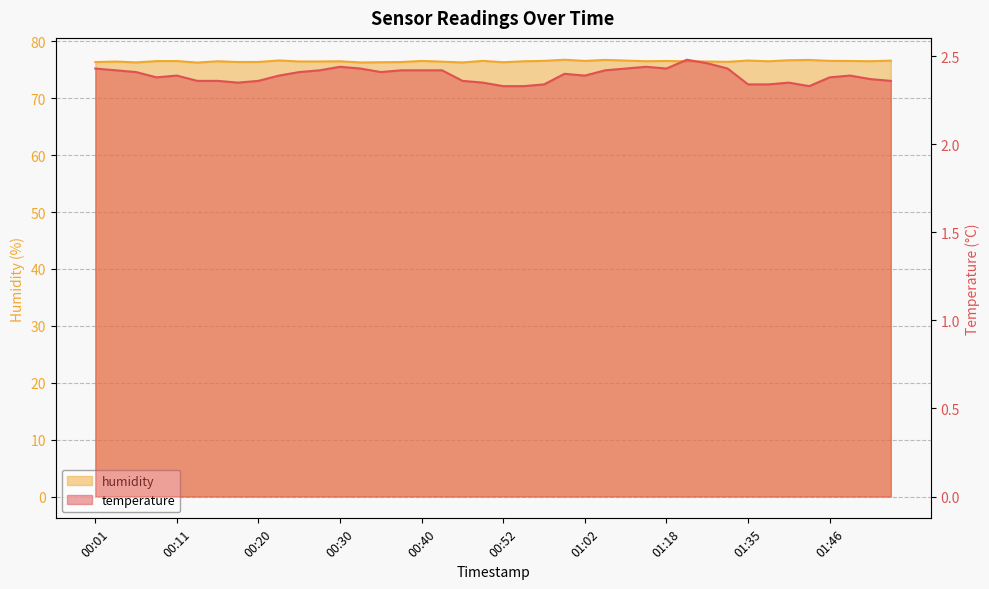

What is the label of the 18th point from the left?

00:42